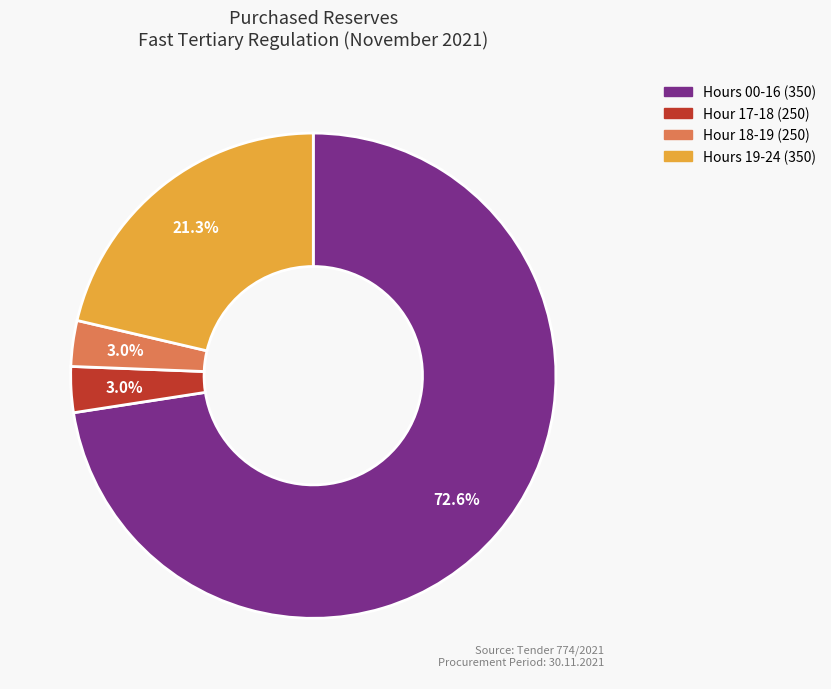

Combined, do Hour 17-18 (250) and Hour 18-19 (250) account for over 50%?

No